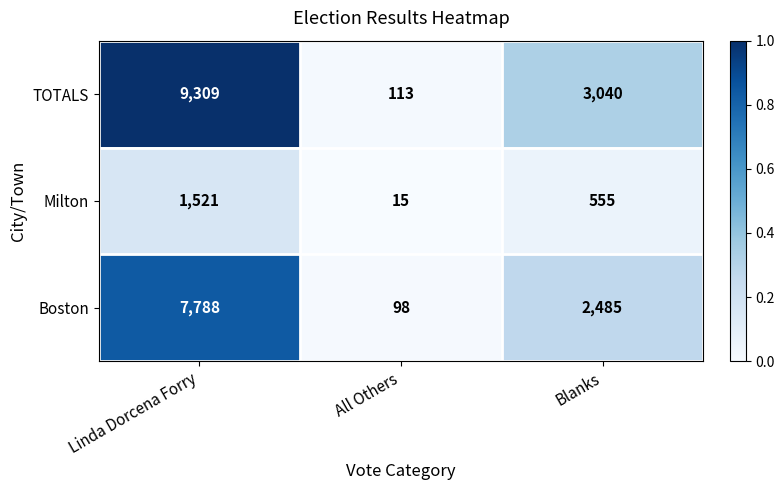

At All Others, list the series in order from largest to smallest.

TOTALS, Boston, Milton